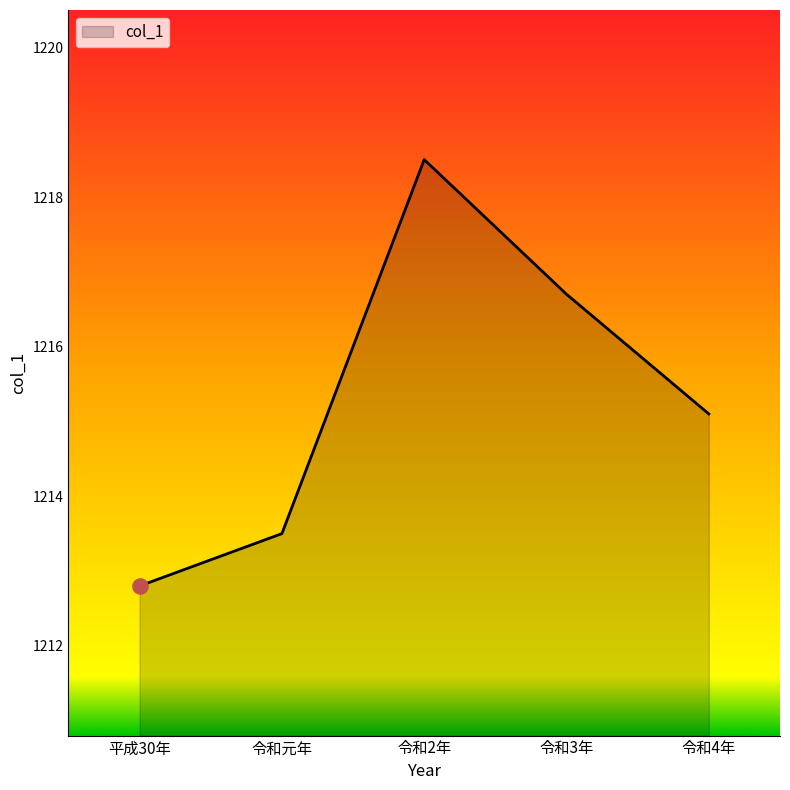

What is the change in value from 令和3年 to 令和4年?

-1.6